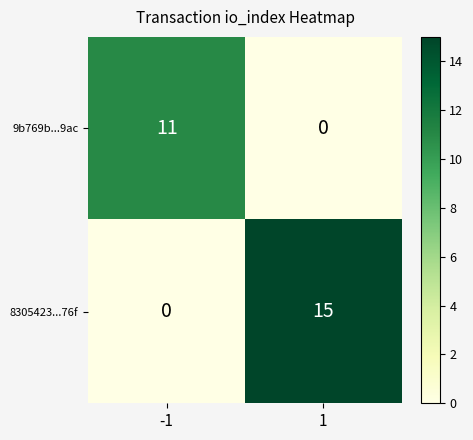

What is the sum of the 9b769b...9ac values at 1 and -1?

11